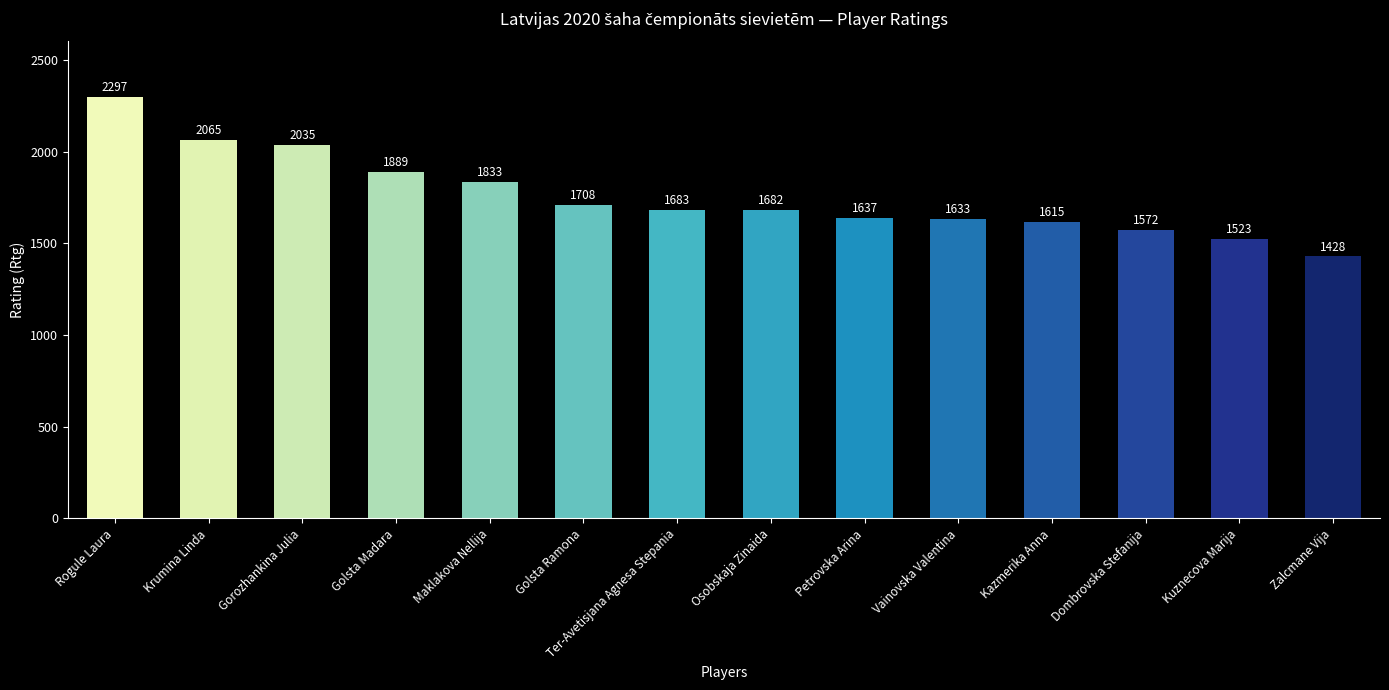

Reading left to right, transcribe all the data shown in this chart.

2297	2065	2035	1889	1833	1708	1683	1682	1637	1633	1615	1572	1523	1428